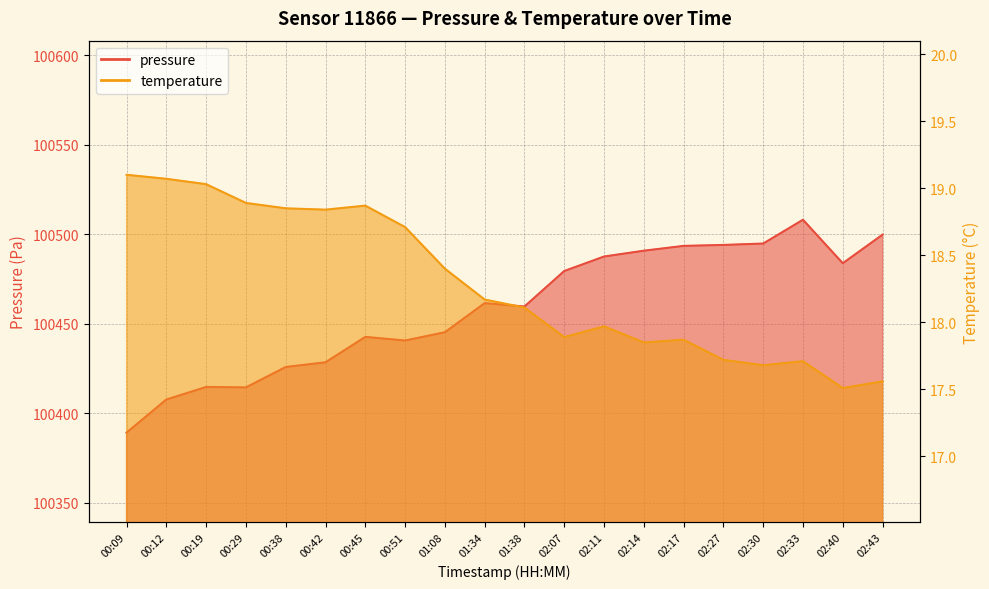

Between 02:43 and 02:07, which is larger?

02:43